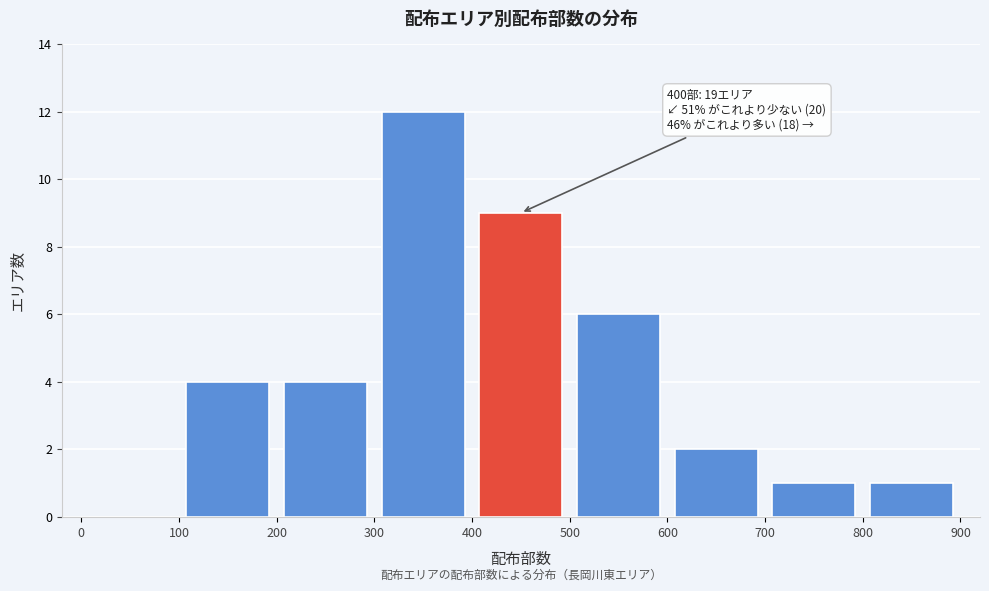

Over which range of the x-axis is the bar tallest?

300 to 400